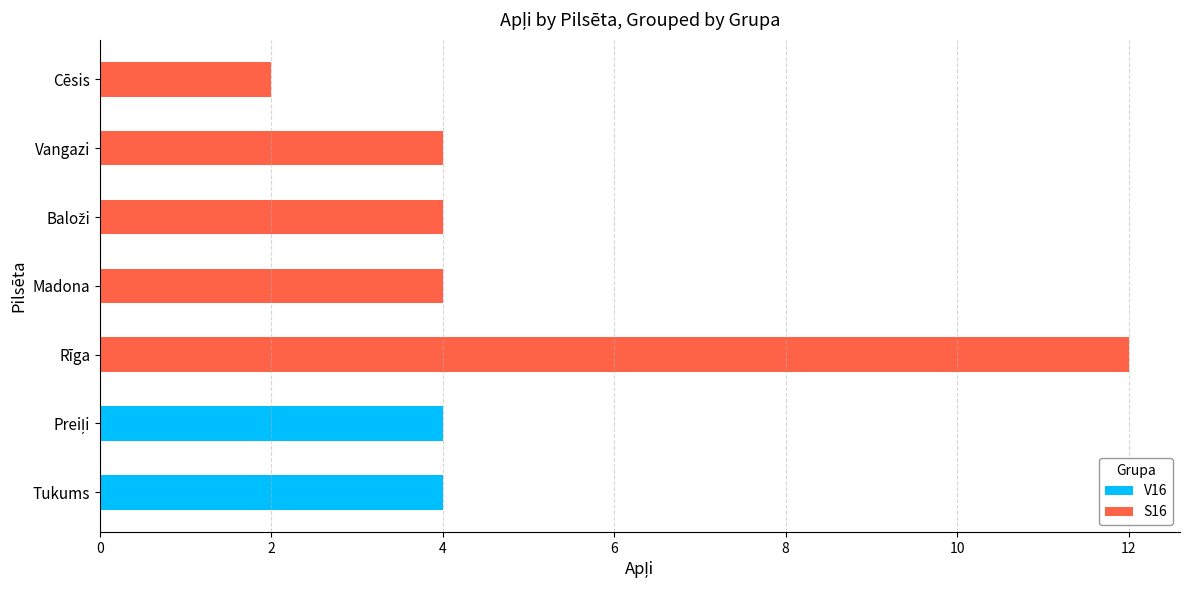

True or false: V16 has a value of 0 at Vangazi.

True